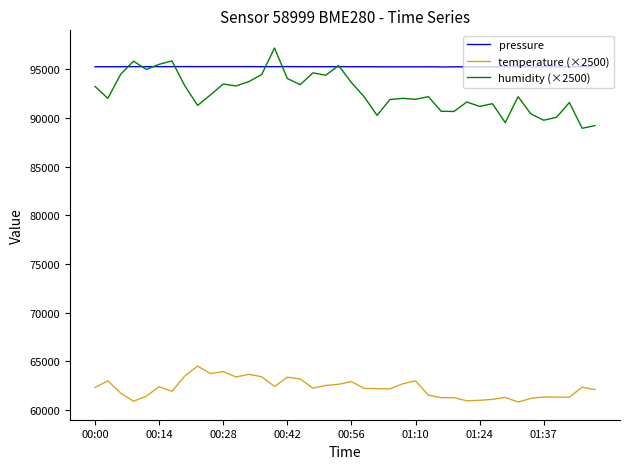

True or false: temperature (×2500) and pressure cross at least once.

False